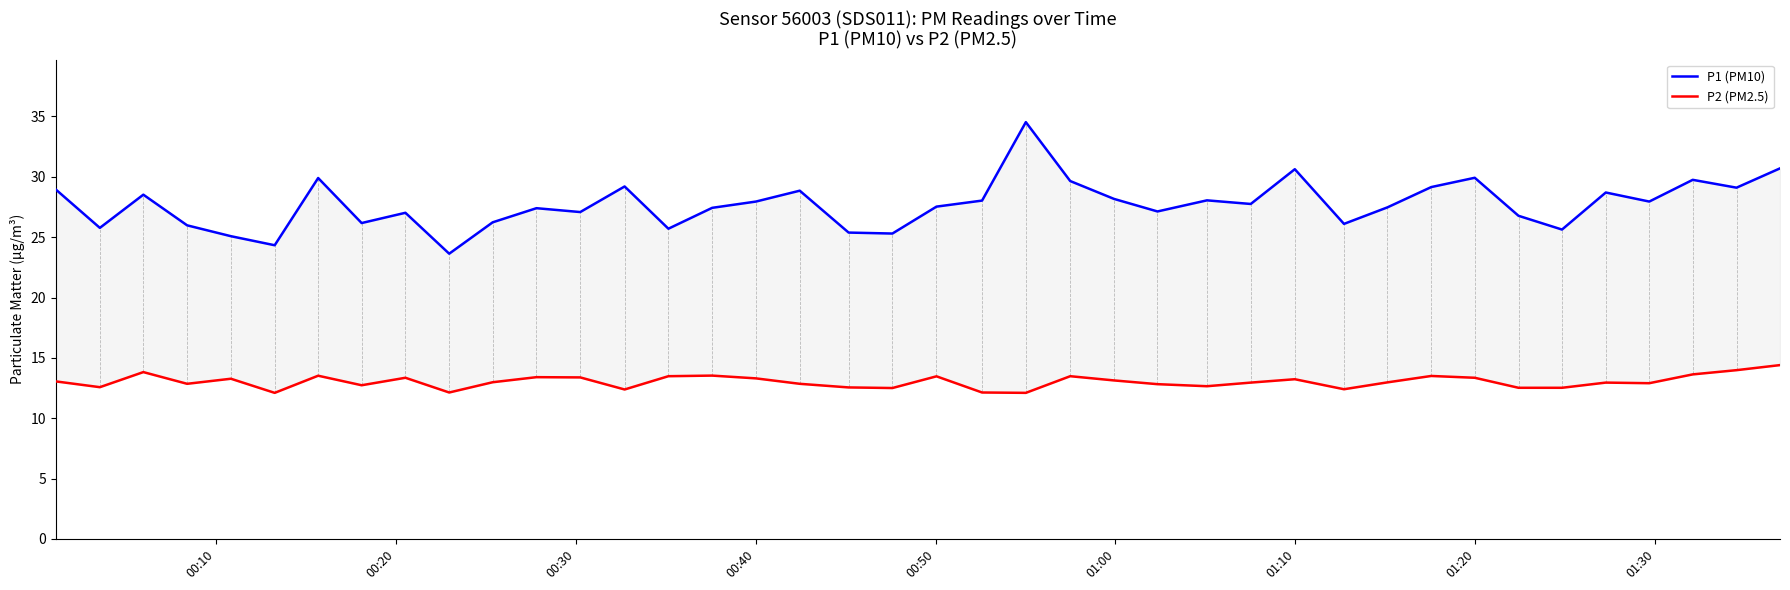

List the series in order of their overall mean, lowest first.

P2 (PM2.5), P1 (PM10)